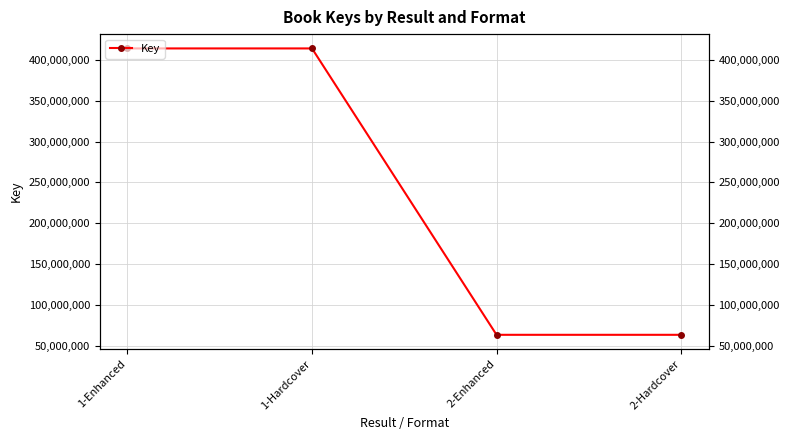

Reading left to right, list all the values displayed in this chart.

1-Enhanced=414137076	1-Hardcover=414137076	2-Enhanced=63263119	2-Hardcover=63263119